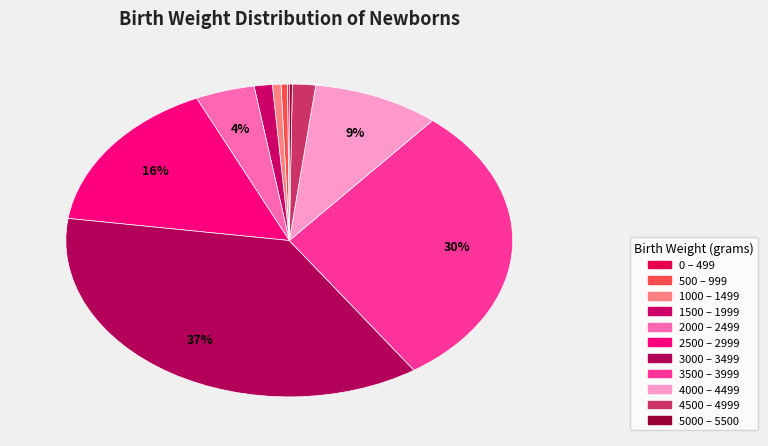

Rank the categories by value from lowest to highest.

0 – 499, 5000 – 5500, 500 – 999, 1000 – 1499, 1500 – 1999, 4500 – 4999, 2000 – 2499, 4000 – 4499, 2500 – 2999, 3500 – 3999, 3000 – 3499